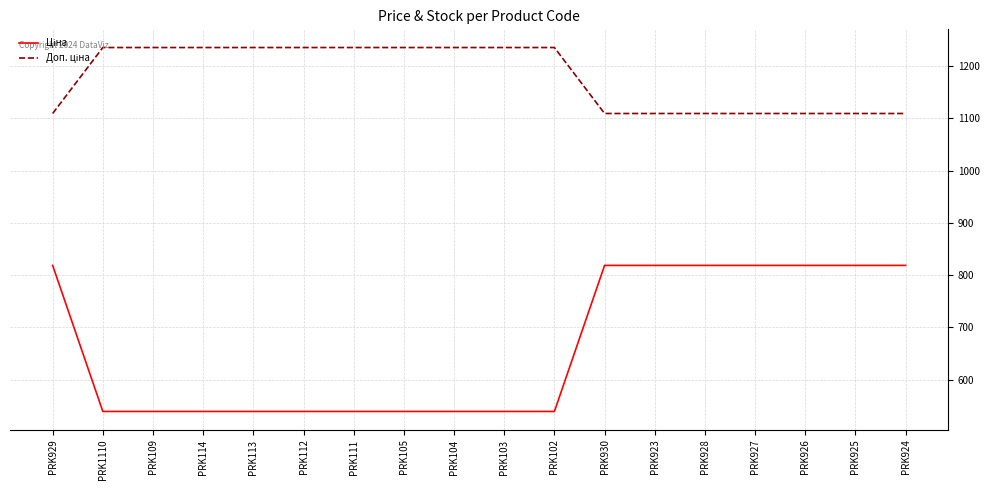

What is the smallest value displayed?

539.0